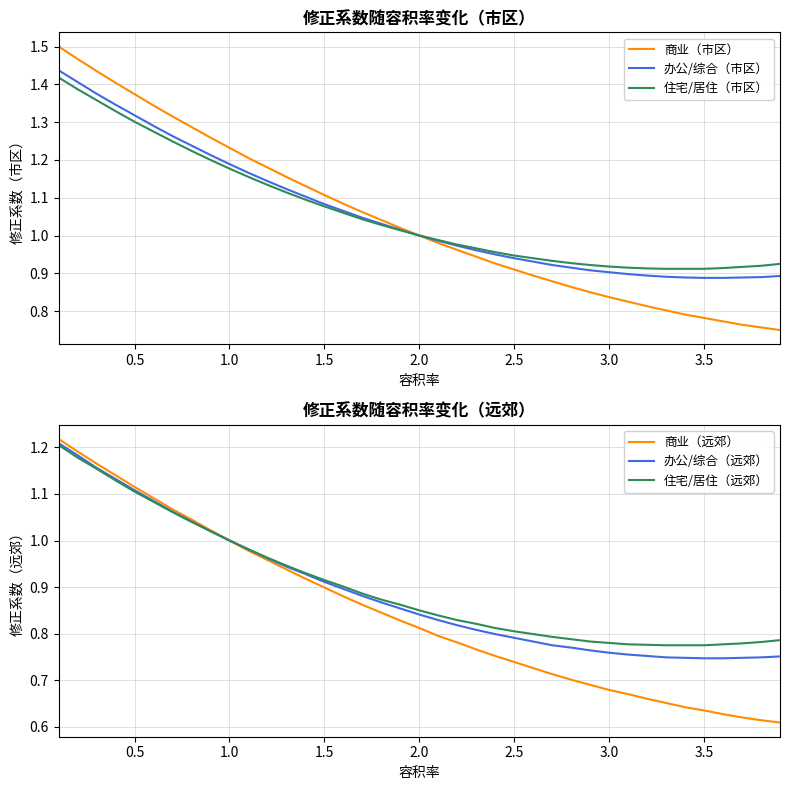

Rank the series by their maximum value, from lowest to highest.

住宅/居住（远郊）, 办公/综合（远郊）, 商业（远郊）, 住宅/居住（市区）, 办公/综合（市区）, 商业（市区）